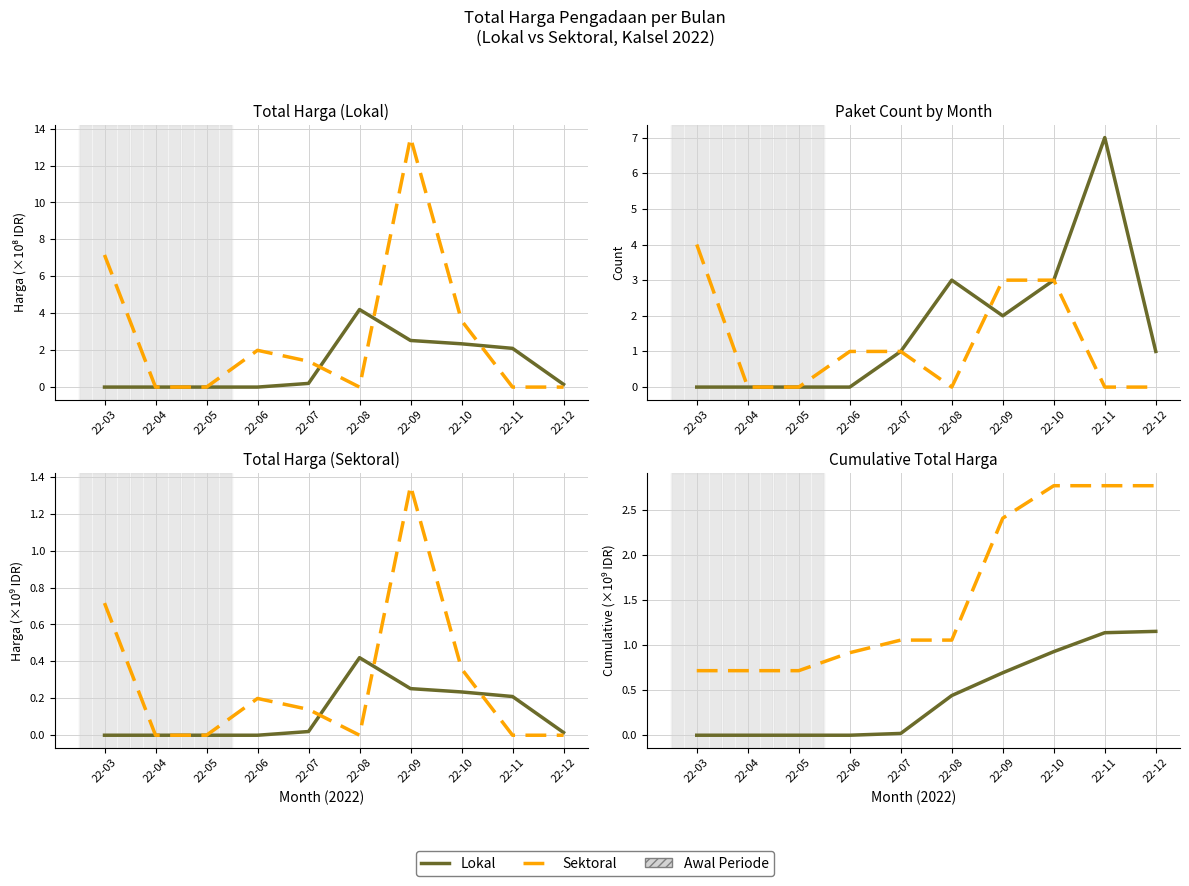

What is the maximum value for Sektoral?

2.8